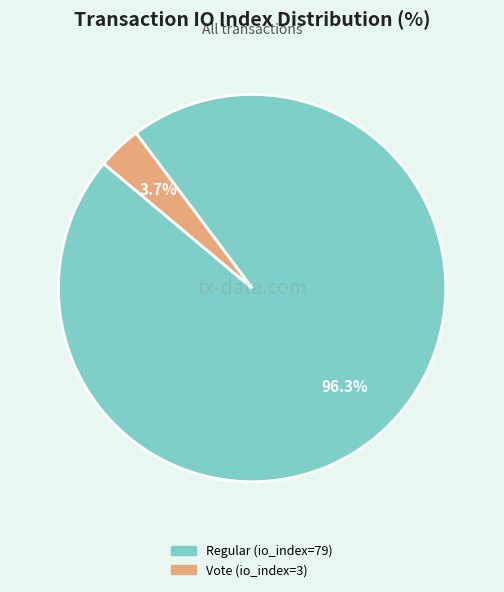

Is it true that Vote (io_index=3) is 4% of the pie?

True